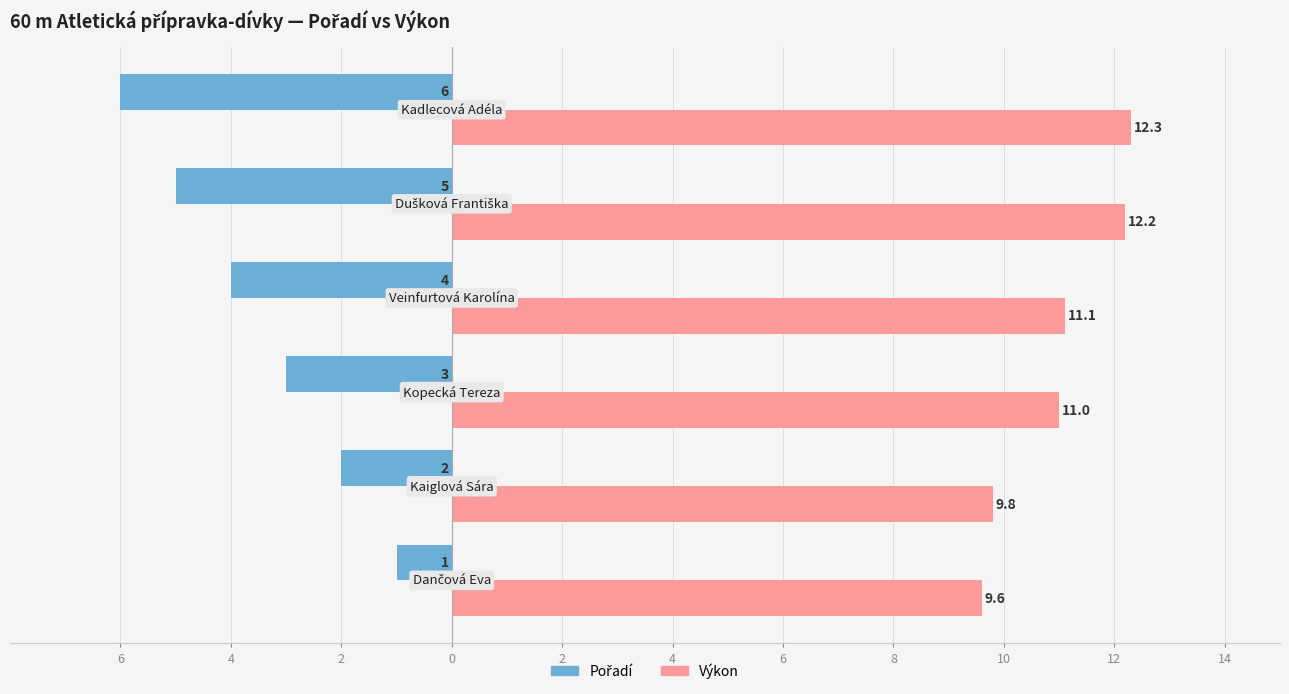

Reading left to right, transcribe all the data shown in this chart.

Pořadí: -1.0	-2.0	-3.0	-4.0	-5.0	-6.0
Výkon: 9.6	9.8	11.0	11.1	12.2	12.3